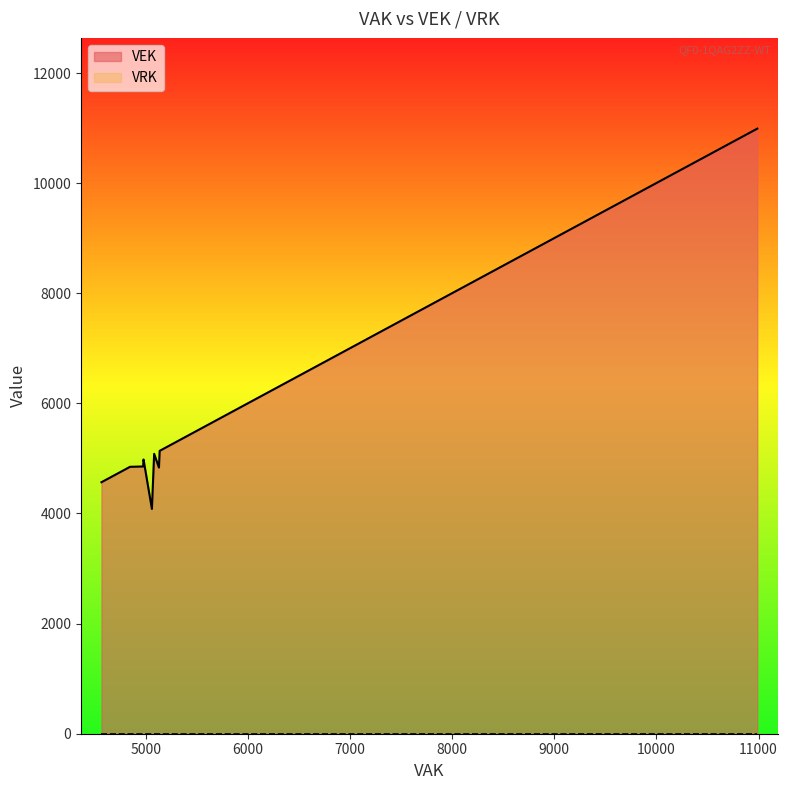

Where is VRK nearest to the value 0?

10153